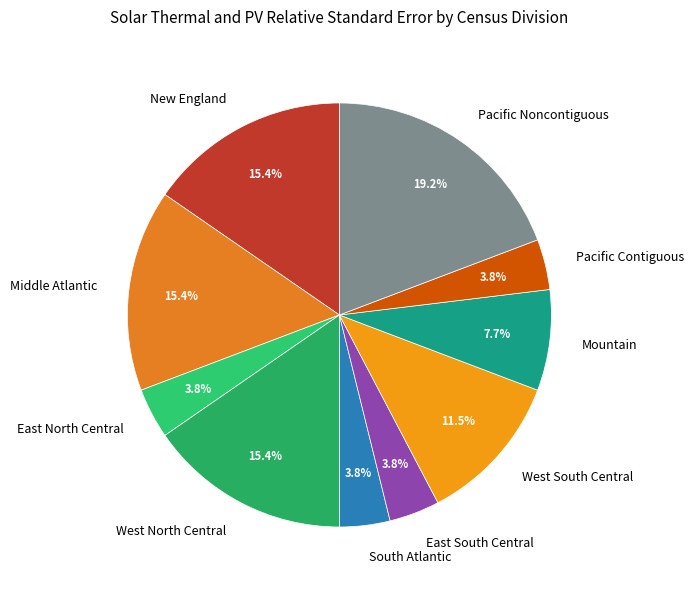

To the nearest percent, what is the average slice percentage?

10%